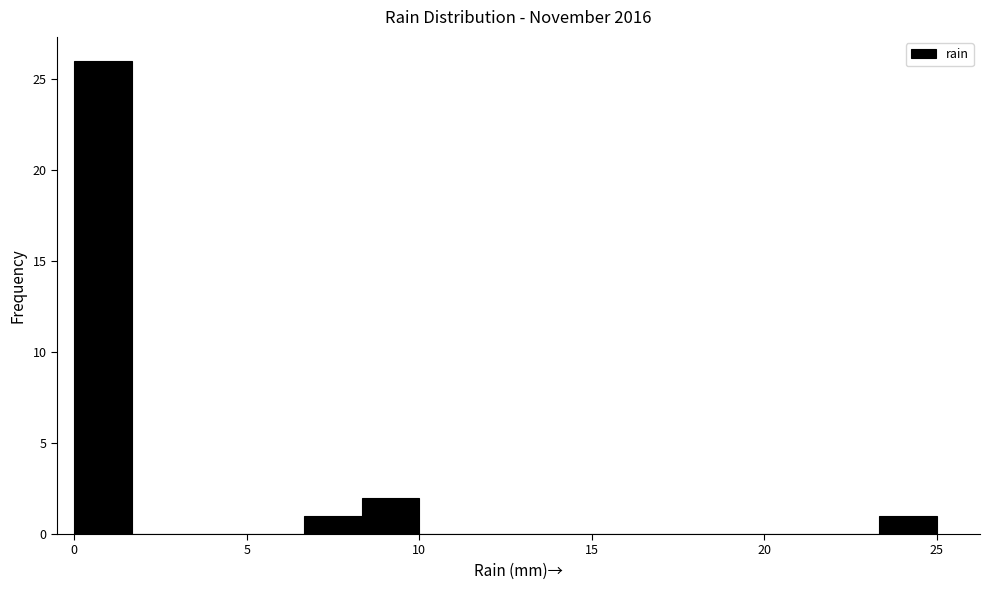

Read against the x-axis, roughly where is the centre of the tallest bar?

1.0